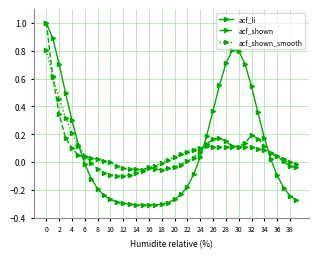

What is the greatest value displayed?

1.0